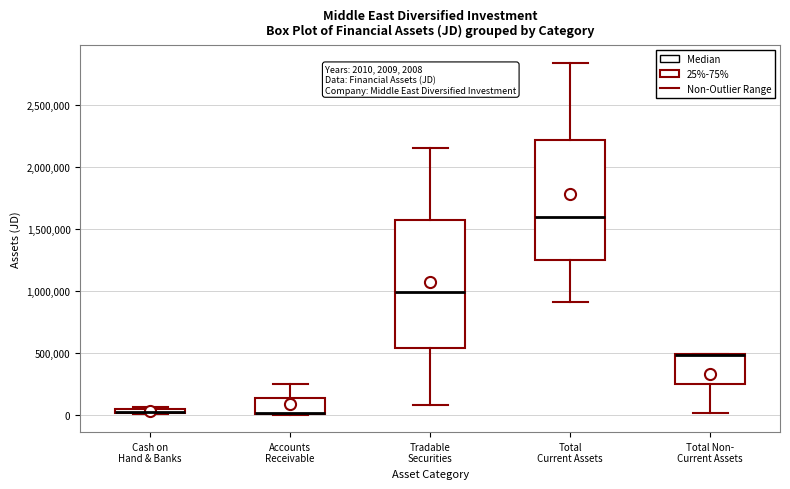

Which box is the tallest, from its lower edge to its upper edge?

Tradable Securities